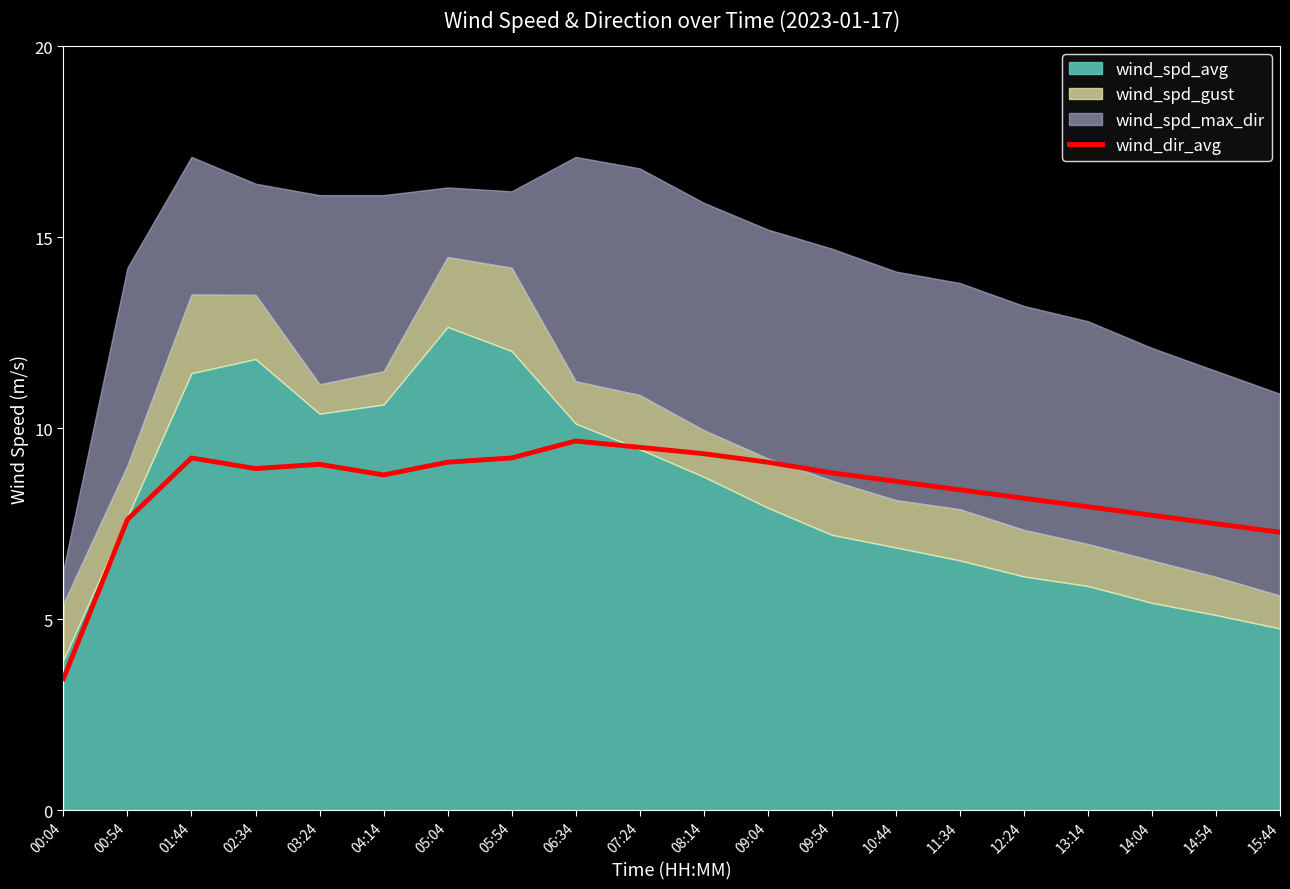

What is the difference between the maximum and minimum values?

6.2